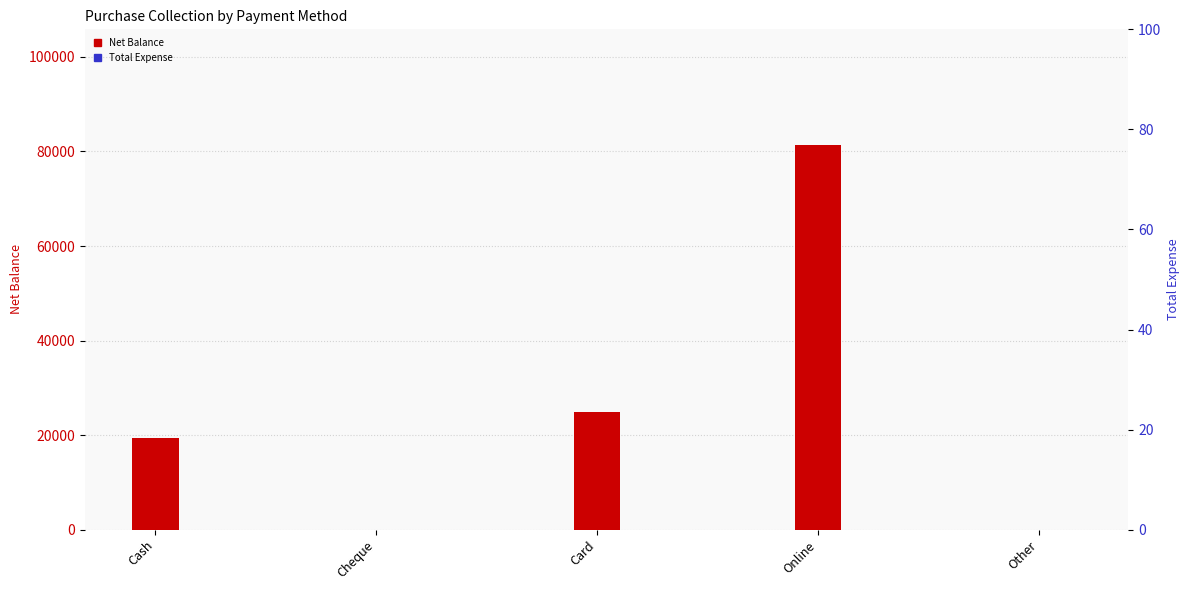

Reading left to right, transcribe all the data shown in this chart.

Net Balance: 19470	0	24780	81420	0
Total Expense: 0	0	0	0	0